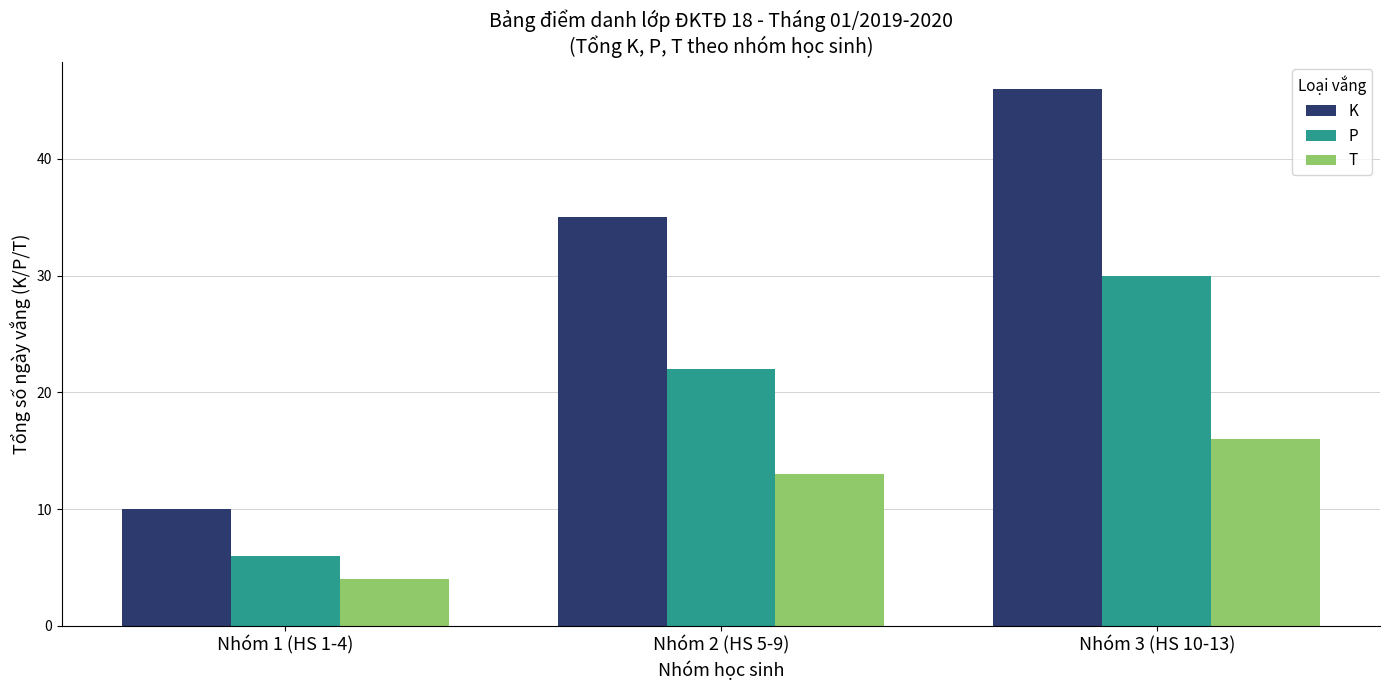

Which series has the largest range (max minus min)?

K